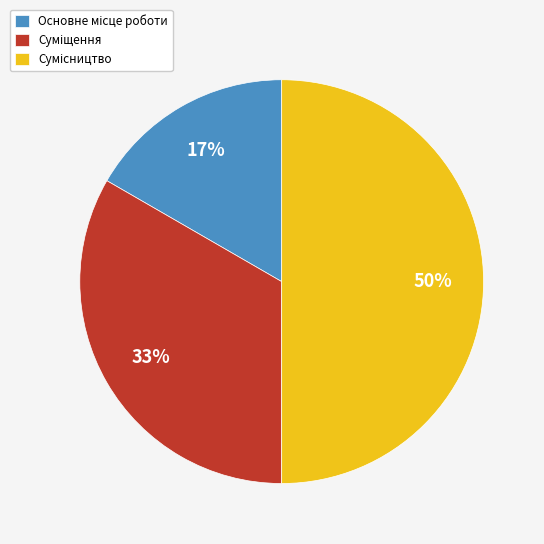

To the nearest percent, what is the average slice percentage?

33%